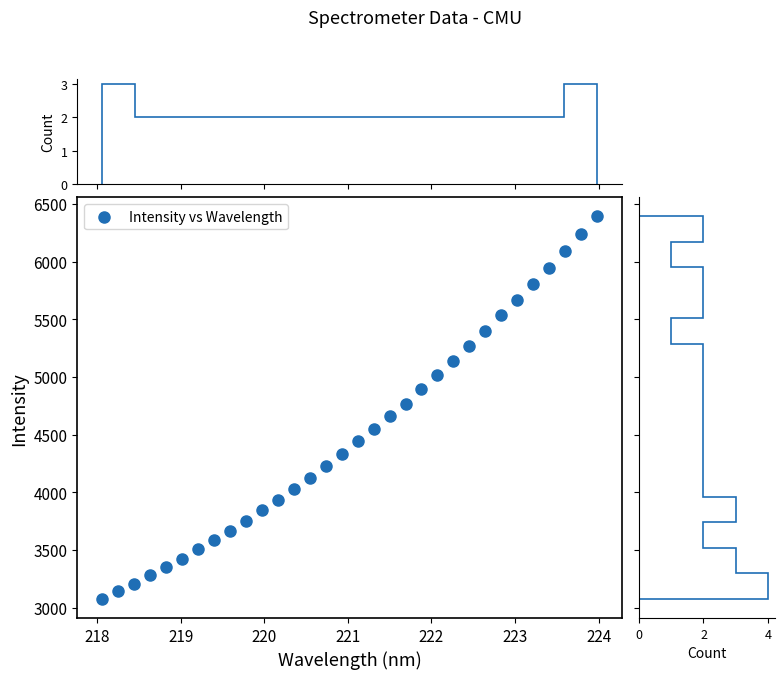

What is the range of X values (max minus min)?

5.9